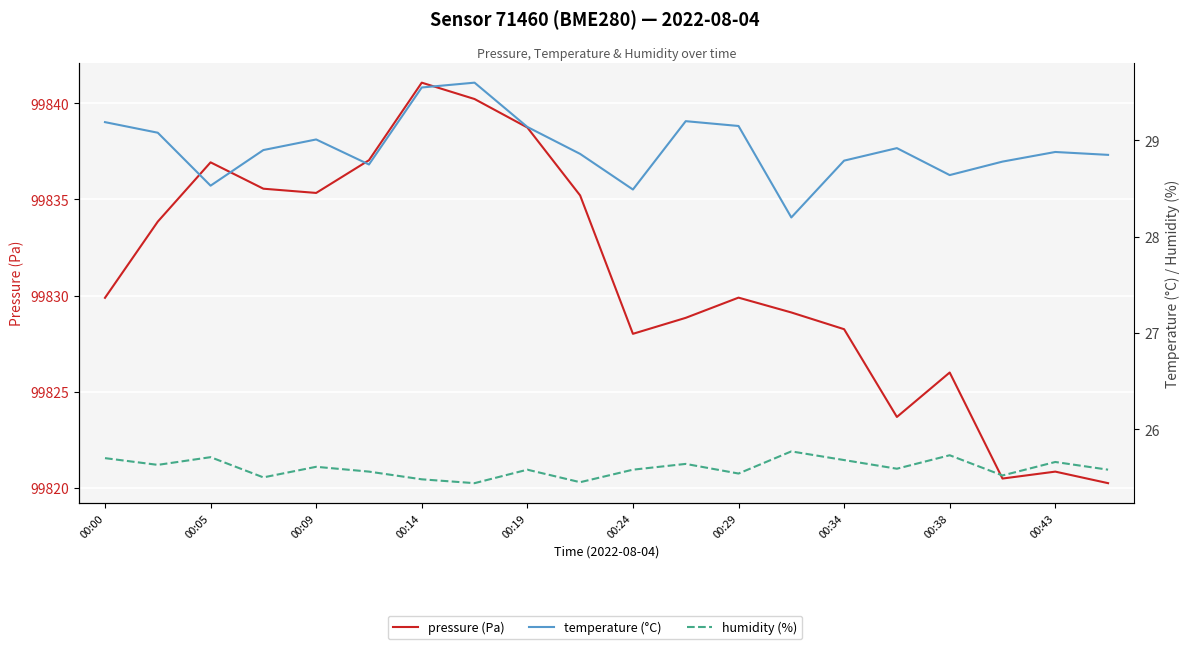

Reading left to right, transcribe all the data shown in this chart.

pressure (Pa): 99829.9	99833.9	99836.9	99835.6	99835.3	99837.0	99841.1	99840.2	99838.7	99835.2	99828.0	99828.9	99829.9	99829.1	99828.3	99823.7	99826.0	99820.5	99820.9	99820.3
temperature (°C): 29.2	29.1	28.5	28.9	29.0	28.8	29.6	29.6	29.1	28.9	28.5	29.2	29.1	28.2	28.8	28.9	28.6	28.8	28.9	28.9
humidity (%): 25.7	25.6	25.7	25.5	25.6	25.6	25.5	25.4	25.6	25.4	25.6	25.6	25.5	25.8	25.7	25.6	25.7	25.5	25.7	25.6